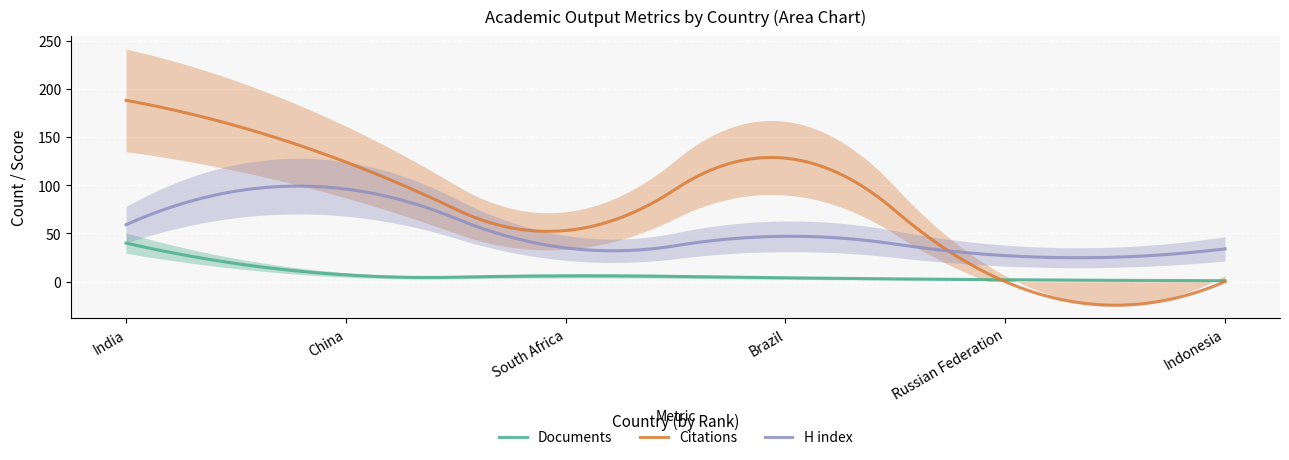

Where is H index nearest to the value 61?

India